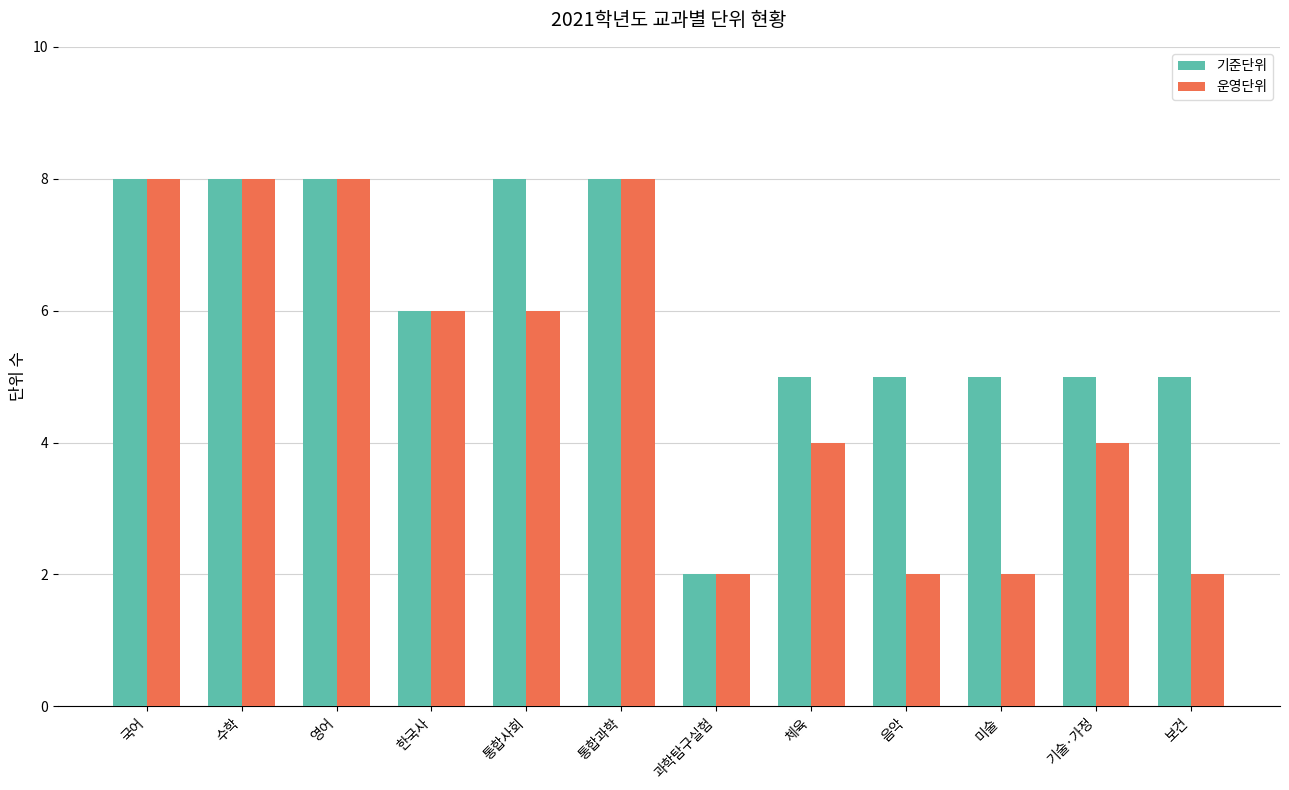

Which series changed the most between 한국사 and 음악?

운영단위